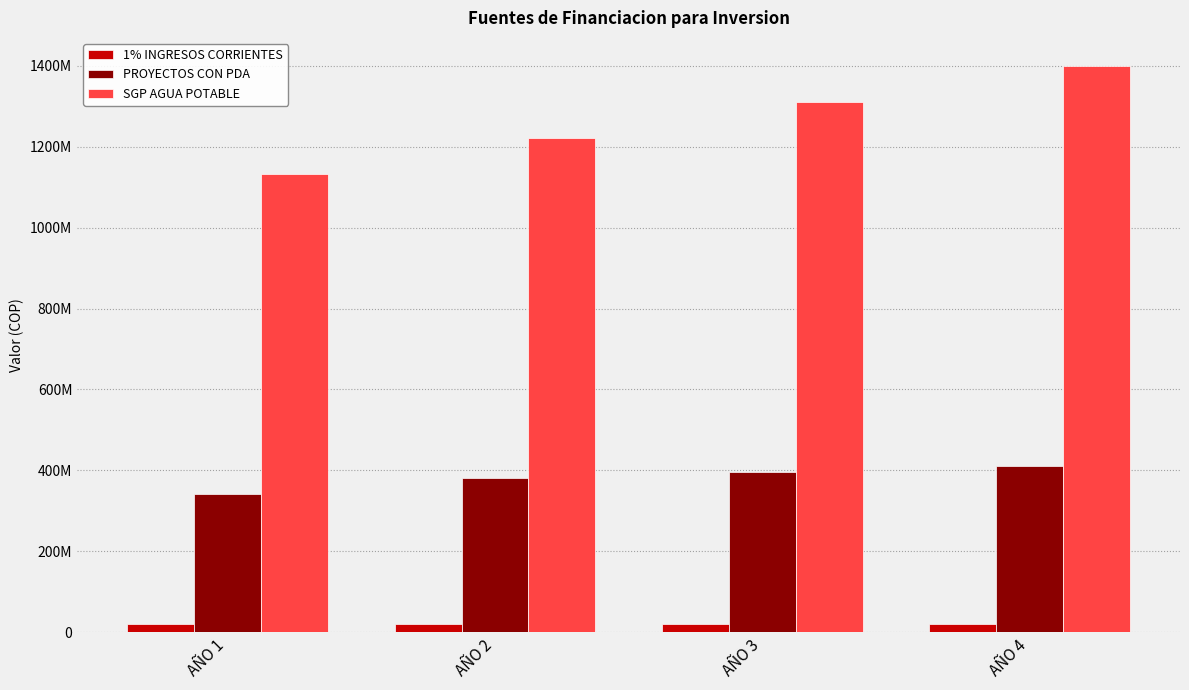

Reading left to right, extract all data points from this chart.

1% INGRESOS CORRIENTES: AÑO 1=20582136.0	AÑO 2=20890868.0	AÑO 3=21199600.1	AÑO 4=21508332.1
PROYECTOS CON PDA: AÑO 1=342120082.0	AÑO 2=380543341.0	AÑO 3=395765075.0	AÑO 4=411595678.0
SGP AGUA POTABLE: AÑO 1=1133000000.0	AÑO 2=1221466946.0	AÑO 3=1309933892.0	AÑO 4=1398400838.0